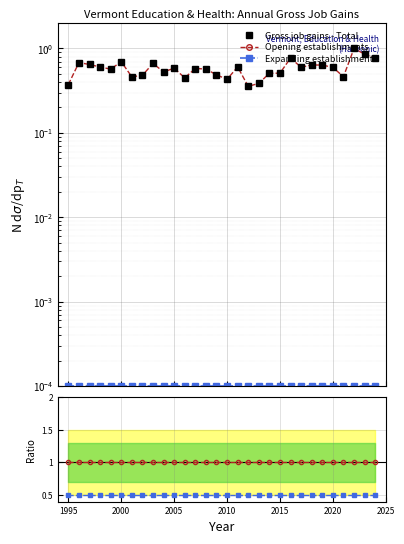

True or false: Opening establishments and Expanding establishments cross at least once.

False